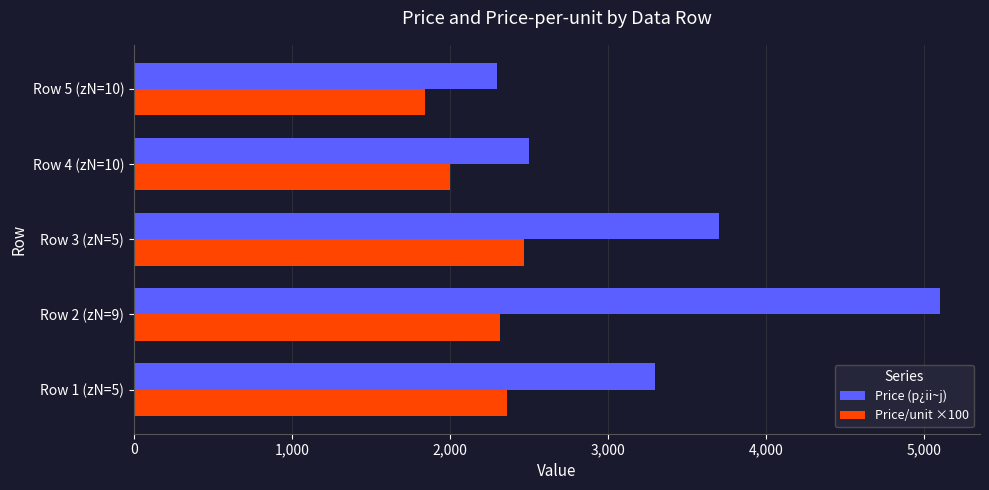

What is the highest value of the Price/unit ×100 series?

2470.0